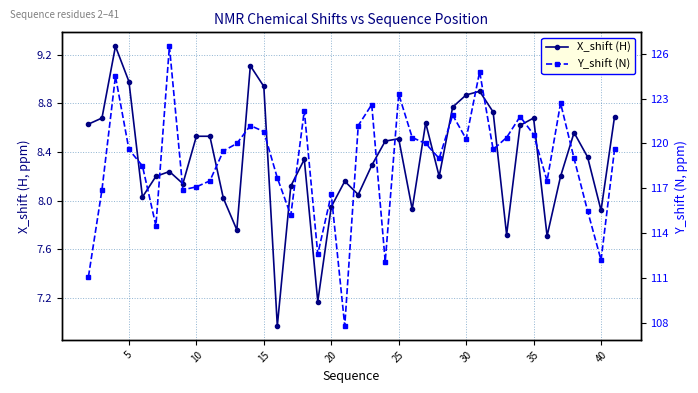

What is the average value of the Y_shift (N) series?

118.8